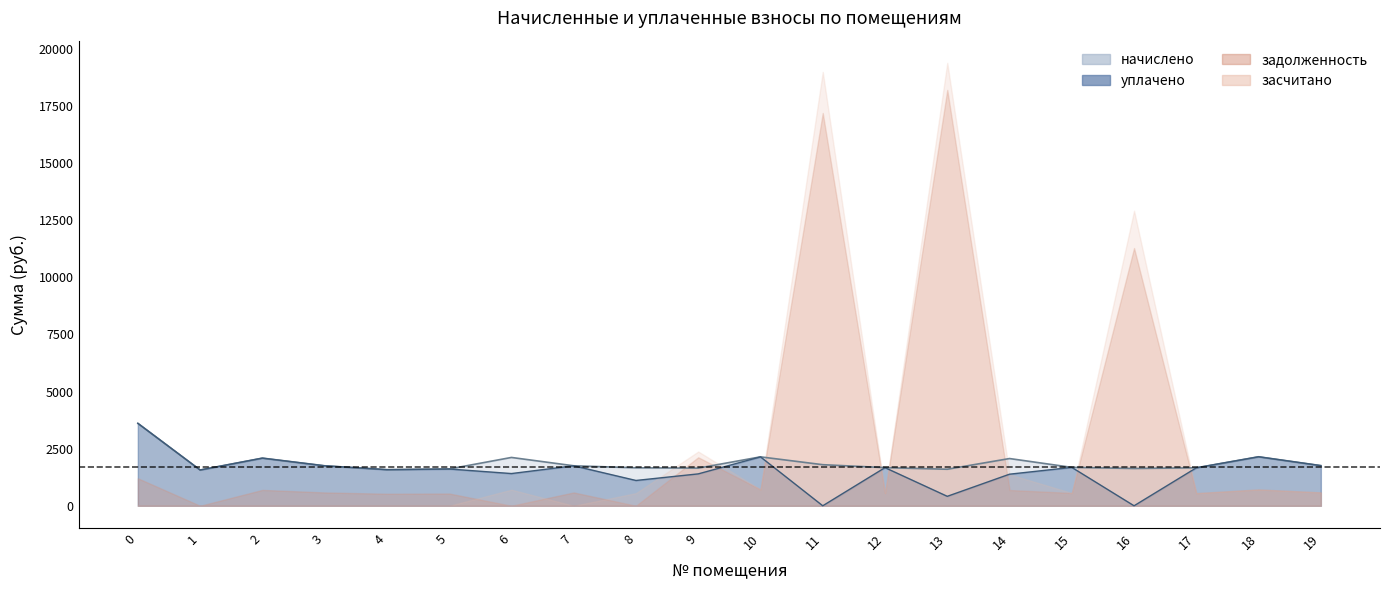

Which has a higher value, 7 or 13?

7